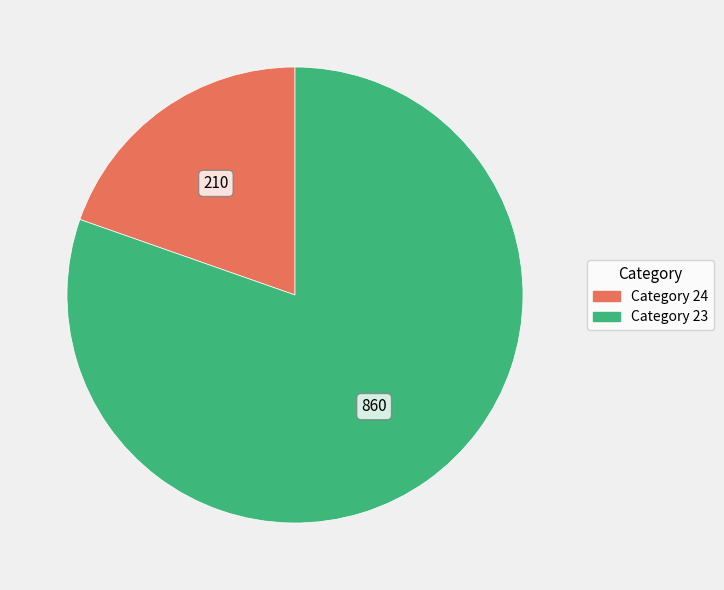

Does any single category account for the majority?

Yes